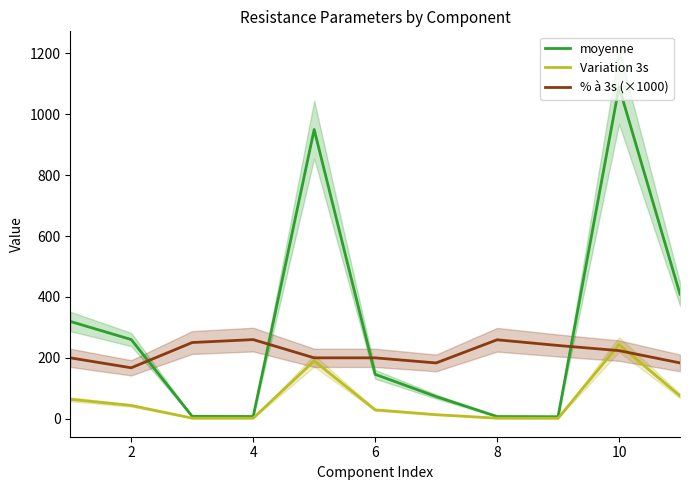

What is the value of the % à 3s (×1000) point at the 3rd from the left?

250.3